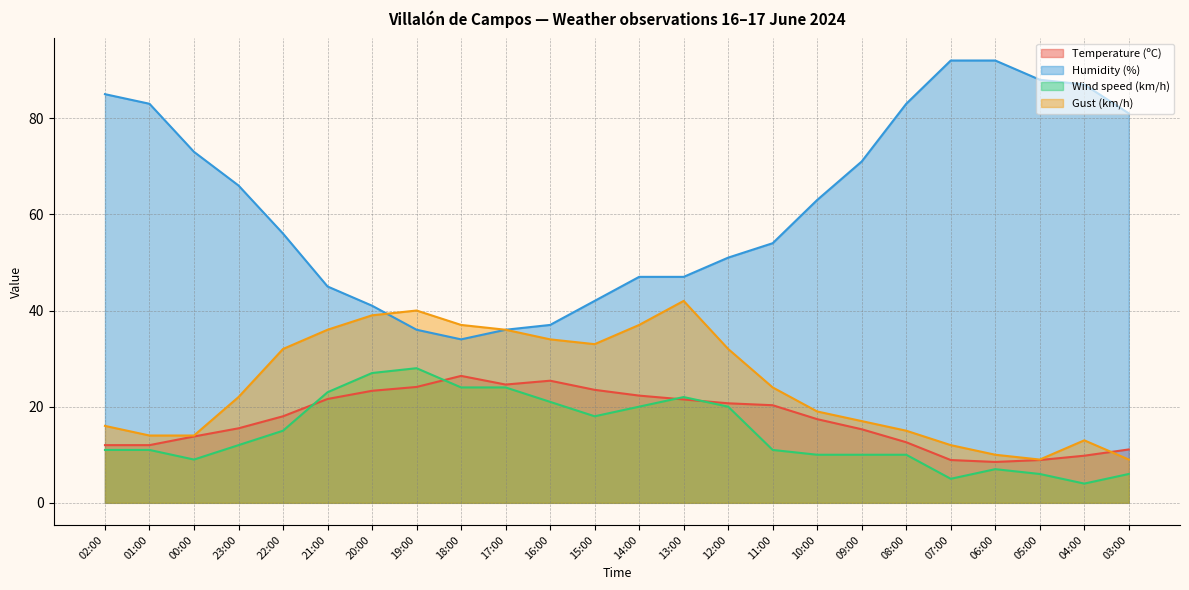

Reading right to left, extract all data points from this chart.

Temperature (ºC): 03:00=11.1	04:00=9.8	05:00=8.9	06:00=8.5	07:00=8.9	08:00=12.6	09:00=15.3	10:00=17.4	11:00=20.3	12:00=20.7	13:00=21.5	14:00=22.3	15:00=23.5	16:00=25.4	17:00=24.6	18:00=26.4	19:00=24.1	20:00=23.3	21:00=21.6	22:00=18.0	23:00=15.5	00:00=13.8	01:00=12.0	02:00=12.0
Humidity (%): 03:00=81.0	04:00=87.0	05:00=88.0	06:00=92.0	07:00=92.0	08:00=83.0	09:00=71.0	10:00=63.0	11:00=54.0	12:00=51.0	13:00=47.0	14:00=47.0	15:00=42.0	16:00=37.0	17:00=36.0	18:00=34.0	19:00=36.0	20:00=41.0	21:00=45.0	22:00=56.0	23:00=66.0	00:00=73.0	01:00=83.0	02:00=85.0
Wind speed (km/h): 03:00=6.0	04:00=4.0	05:00=6.0	06:00=7.0	07:00=5.0	08:00=10.0	09:00=10.0	10:00=10.0	11:00=11.0	12:00=20.0	13:00=22.0	14:00=20.0	15:00=18.0	16:00=21.0	17:00=24.0	18:00=24.0	19:00=28.0	20:00=27.0	21:00=23.0	22:00=15.0	23:00=12.0	00:00=9.0	01:00=11.0	02:00=11.0
Gust (km/h): 03:00=9.0	04:00=13.0	05:00=9.0	06:00=10.0	07:00=12.0	08:00=15.0	09:00=17.0	10:00=19.0	11:00=24.0	12:00=32.0	13:00=42.0	14:00=37.0	15:00=33.0	16:00=34.0	17:00=36.0	18:00=37.0	19:00=40.0	20:00=39.0	21:00=36.0	22:00=32.0	23:00=22.0	00:00=14.0	01:00=14.0	02:00=16.0